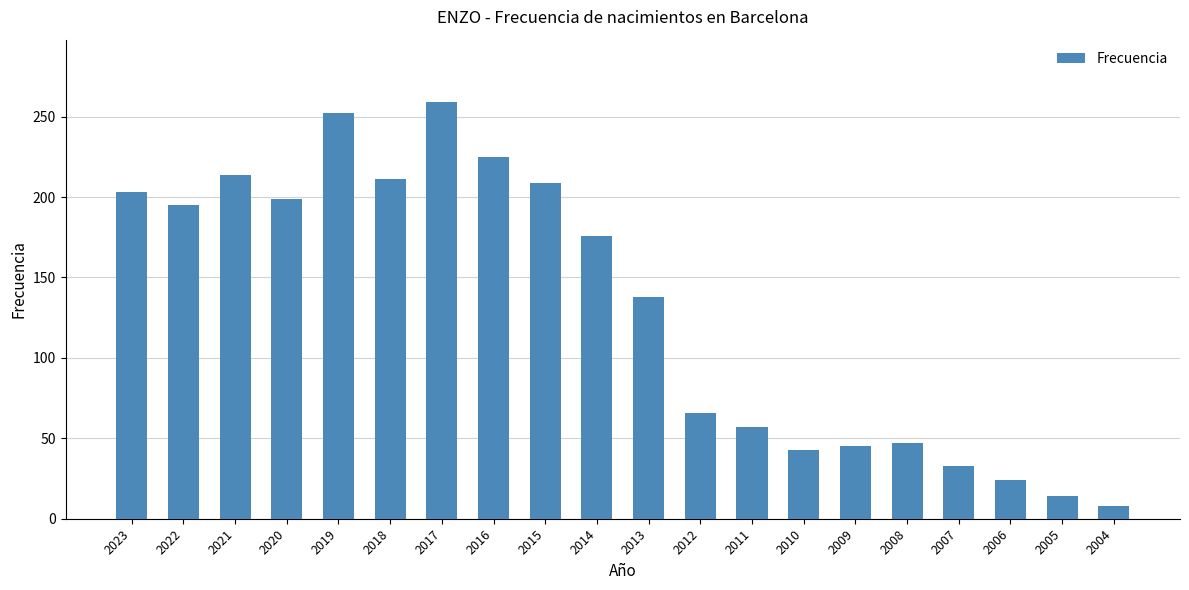

Reading left to right, list all the values displayed in this chart.

203	195	214	199	252	211	259	225	209	176	138	66	57	43	45	47	33	24	14	8